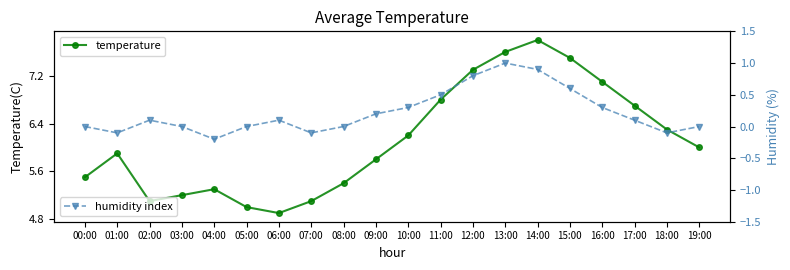

Rank the categories by temperature value from lowest to highest.

06:00, 05:00, 02:00, 07:00, 03:00, 04:00, 08:00, 00:00, 09:00, 01:00, 19:00, 10:00, 18:00, 17:00, 11:00, 16:00, 12:00, 15:00, 13:00, 14:00